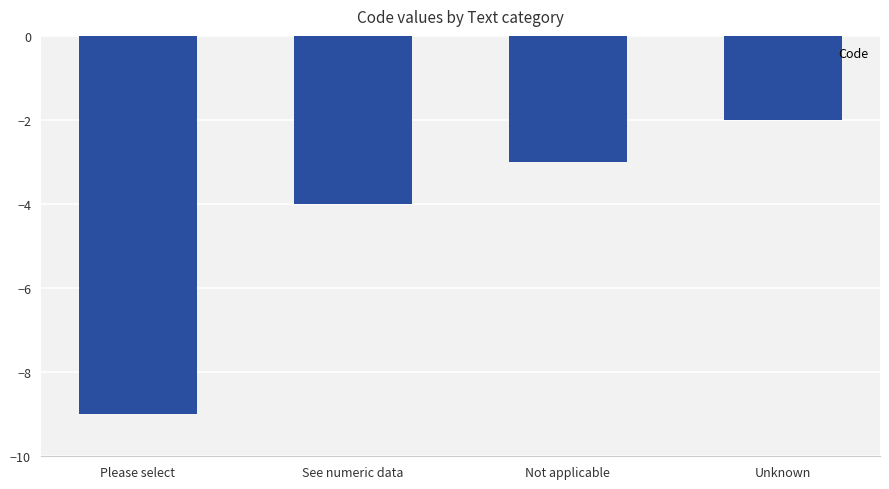

Are the bars horizontal?

No